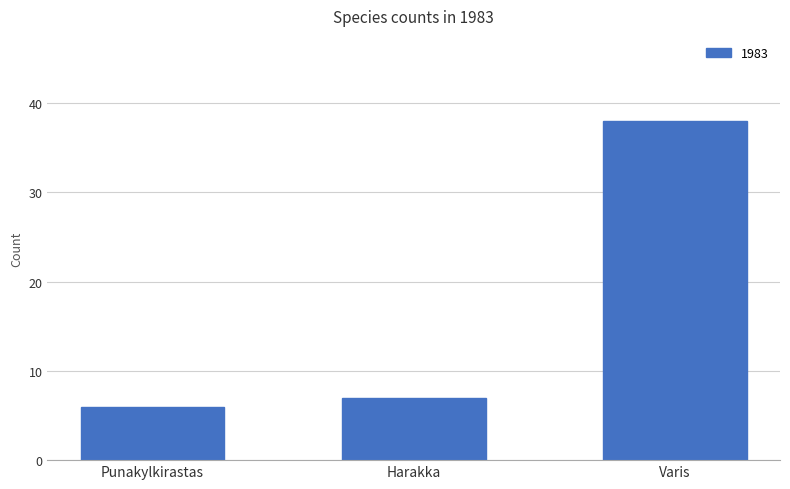

Rank the categories by value from lowest to highest.

Punakylkirastas, Harakka, Varis